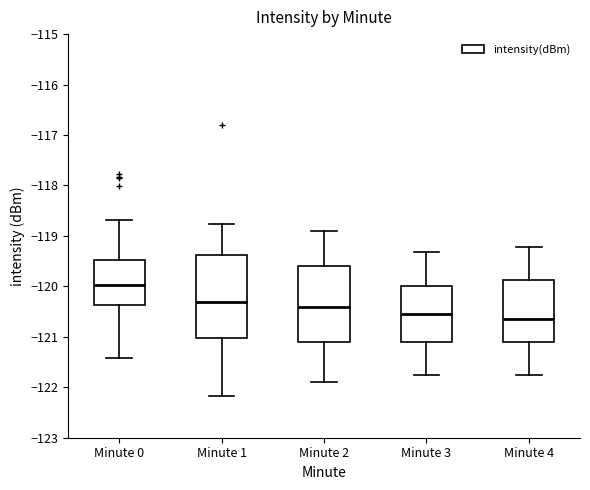

Which box is the tallest, from its lower edge to its upper edge?

Minute 1